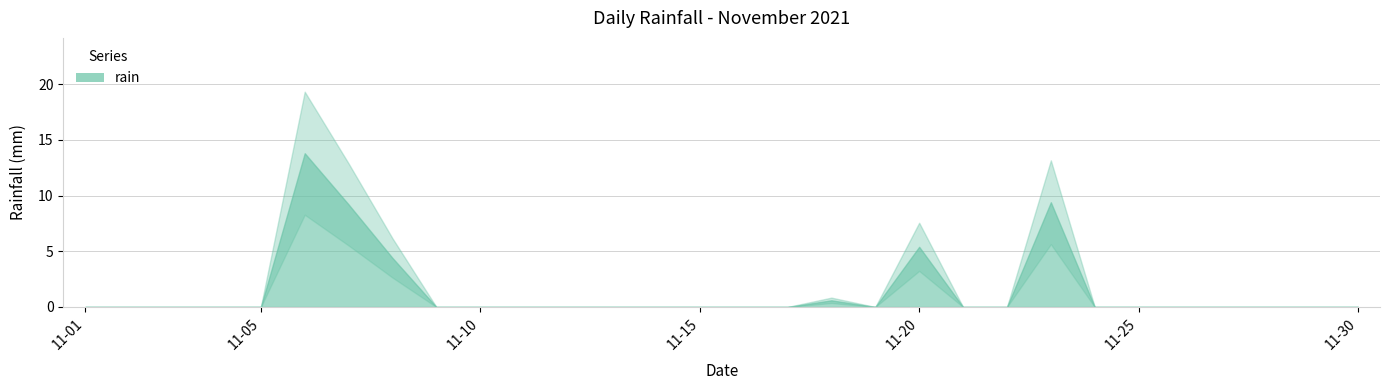

How many values exceed 0?

6